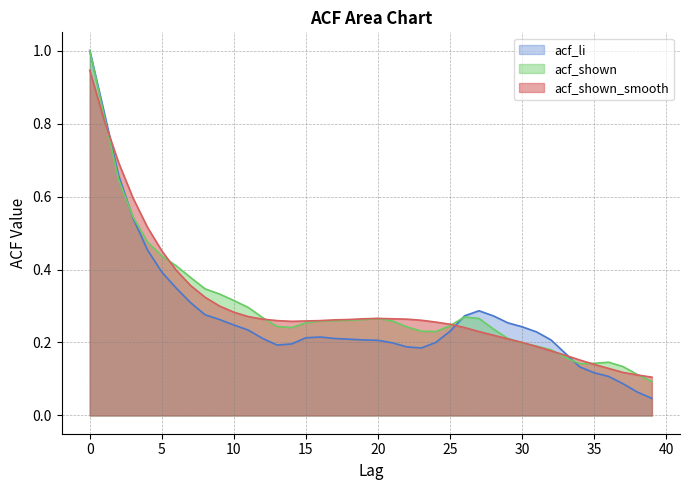

The acf_li series shows 0.1 at 23. True or false?

False